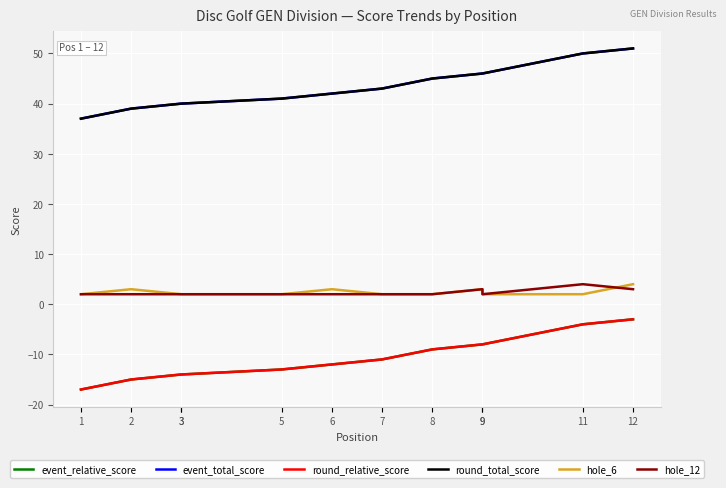

True or false: round_total_score and round_relative_score intersect in this chart.

False